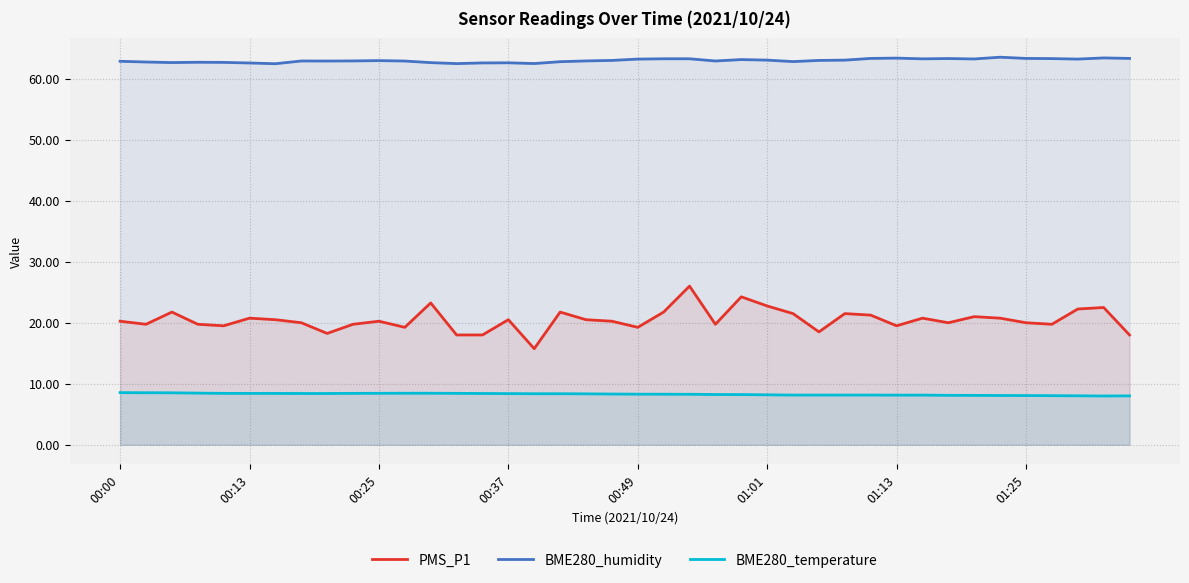

What are all the series names shown in the legend?

PMS_P1, BME280_humidity, BME280_temperature